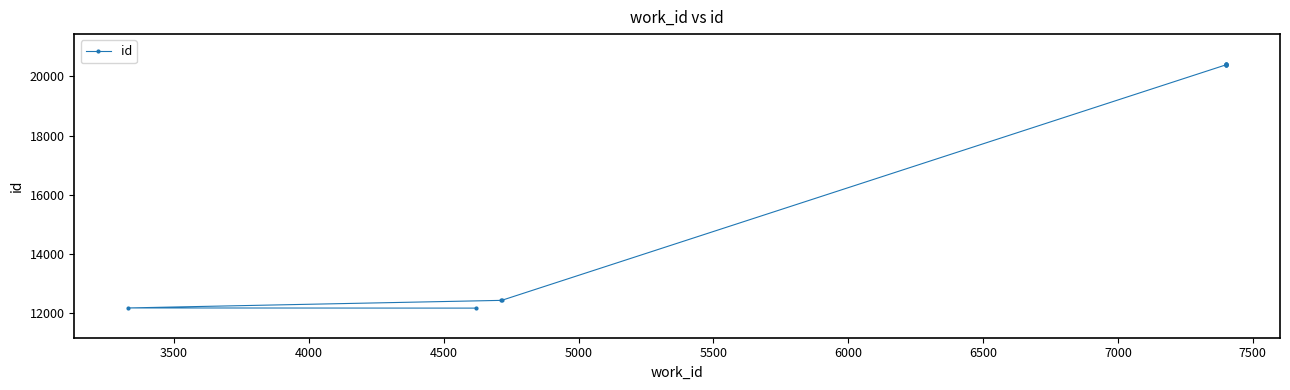

True or false: the data has more than 2 interior local peaks.

False